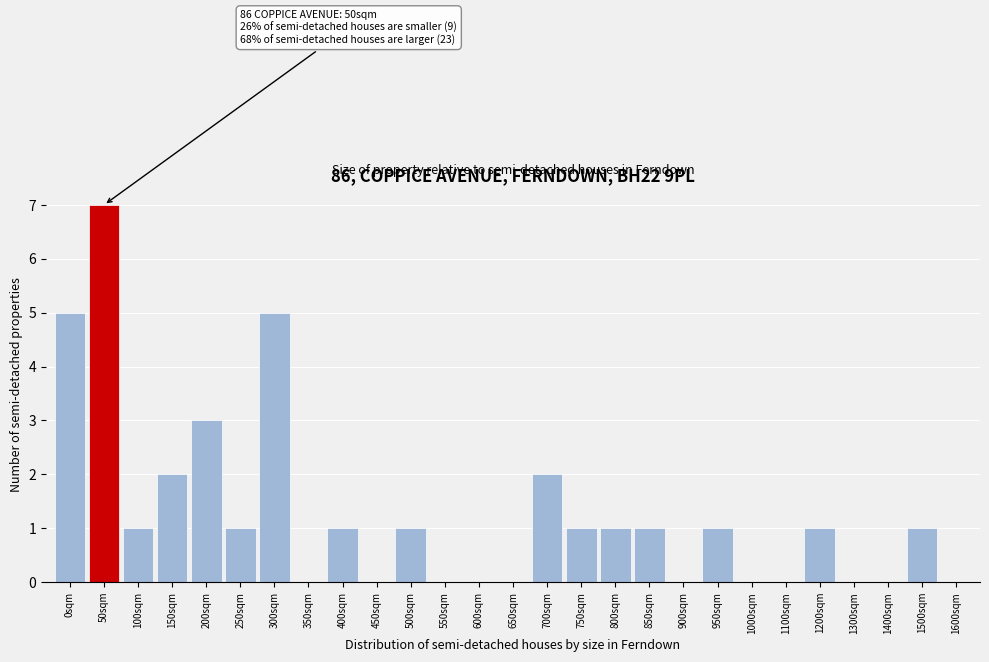

Reading left to right, extract all data points from this chart.

0sqm=5	50sqm=7	100sqm=1	150sqm=2	200sqm=3	250sqm=1	300sqm=5	350sqm=0	400sqm=1	450sqm=0	500sqm=1	550sqm=0	600sqm=0	650sqm=0	700sqm=2	750sqm=1	800sqm=1	850sqm=1	900sqm=0	950sqm=1	1000sqm=0	1100sqm=0	1200sqm=1	1300sqm=0	1400sqm=0	1500sqm=1	1600sqm=0